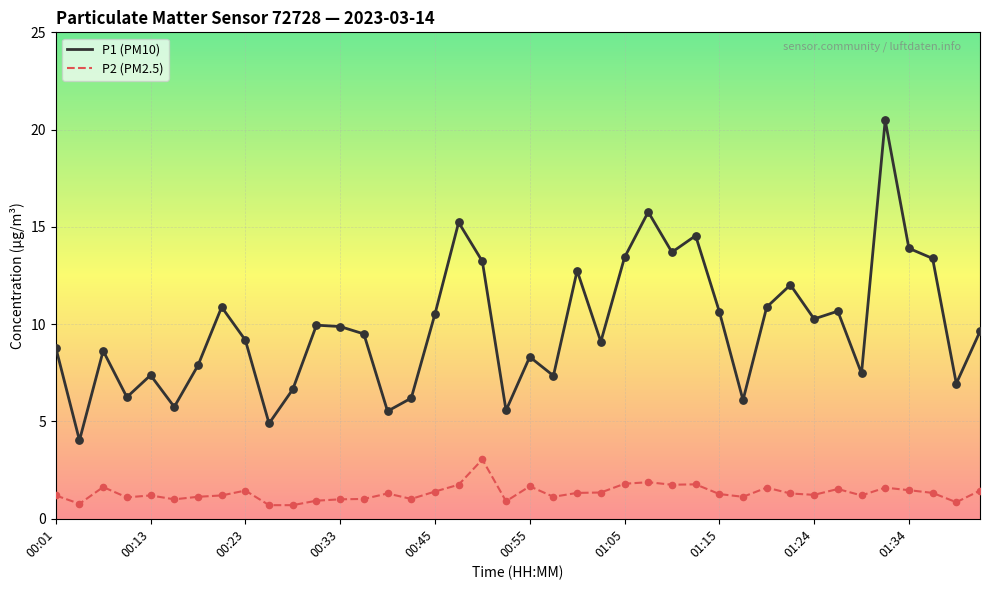

Which series has the widest spread of values?

P1 (PM10)